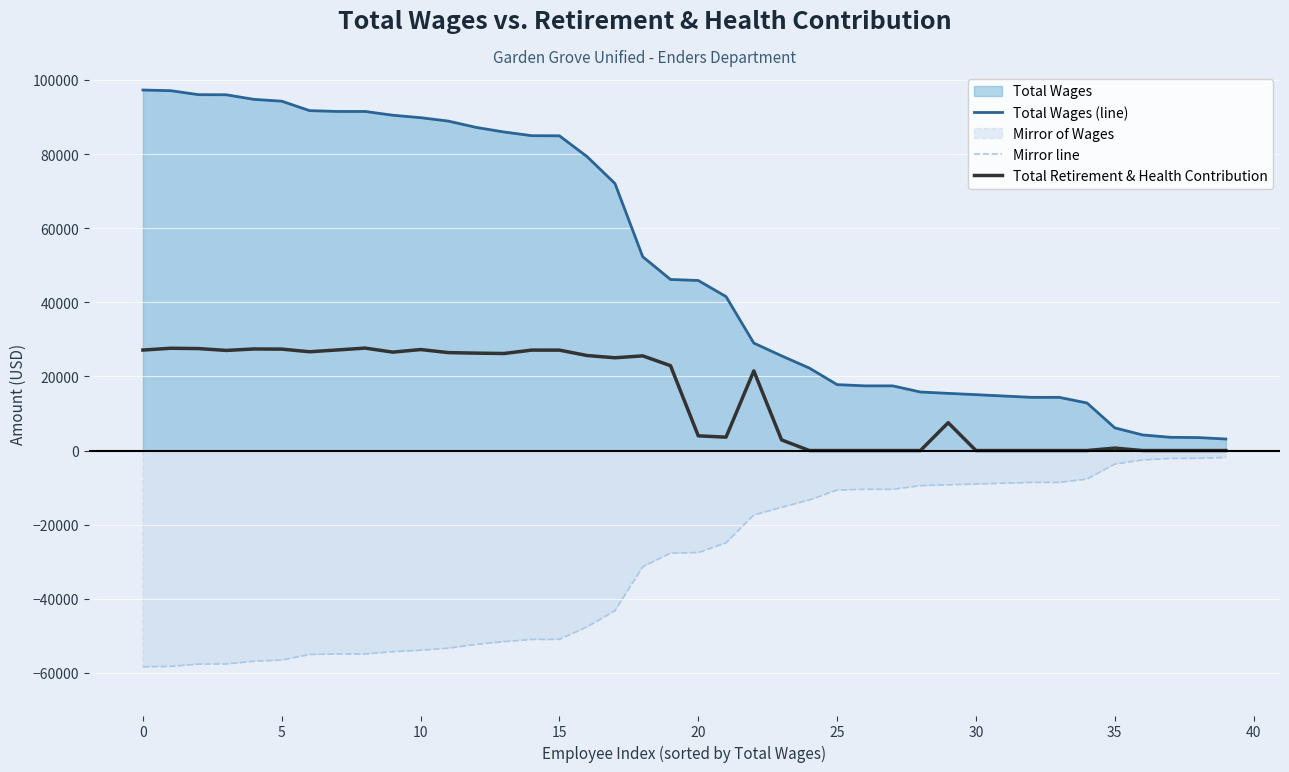

Which series has the widest spread of values?

Total Wages (line)